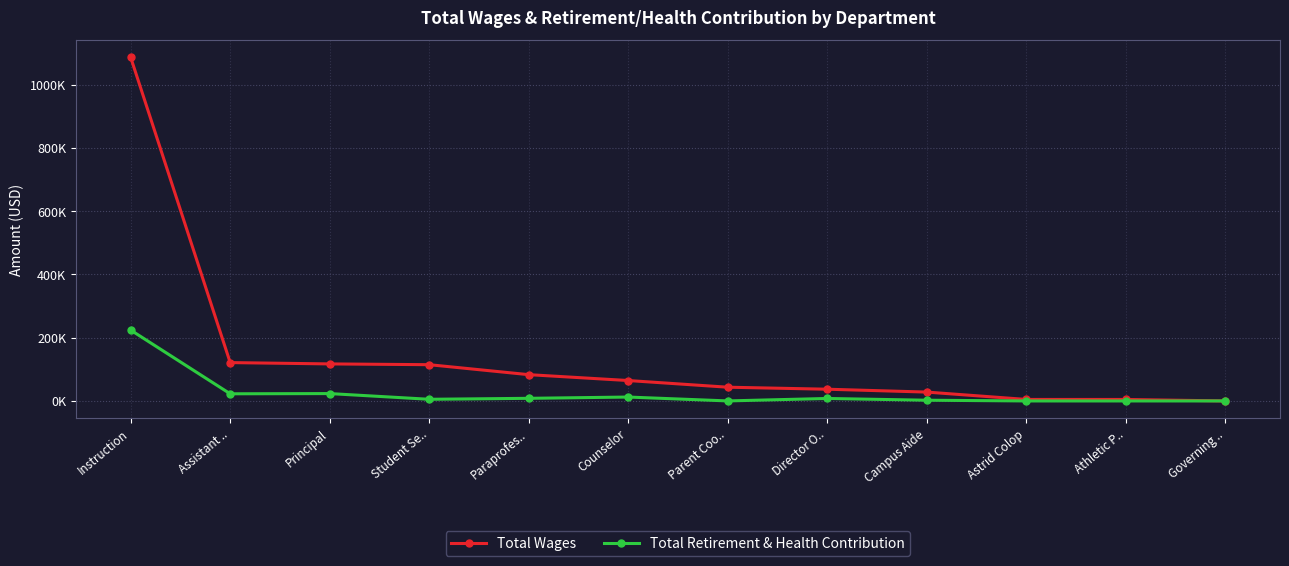

Rank the series by their maximum value, from lowest to highest.

Total Retirement & Health Contribution, Total Wages